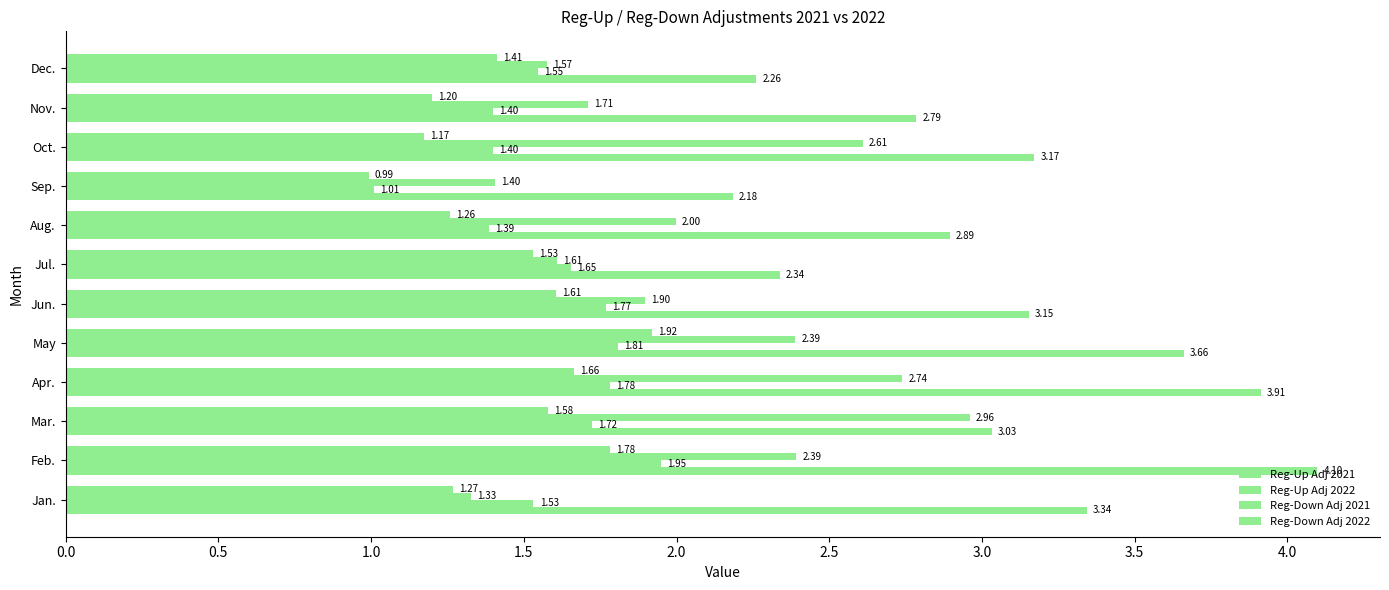

How many distinct data groups are displayed?

4